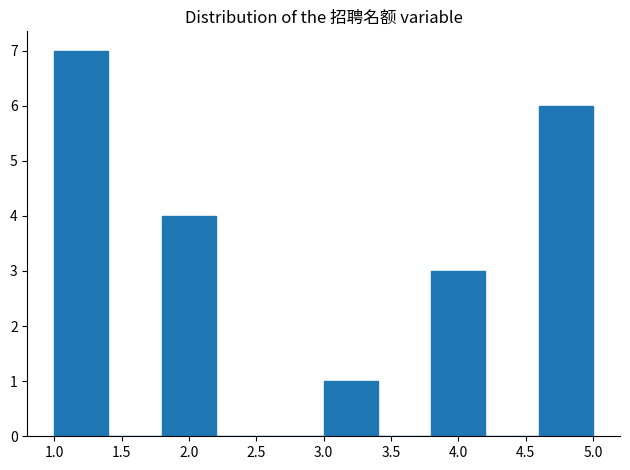

Which range on the x-axis has the tallest bar?

1.0 to 1.4